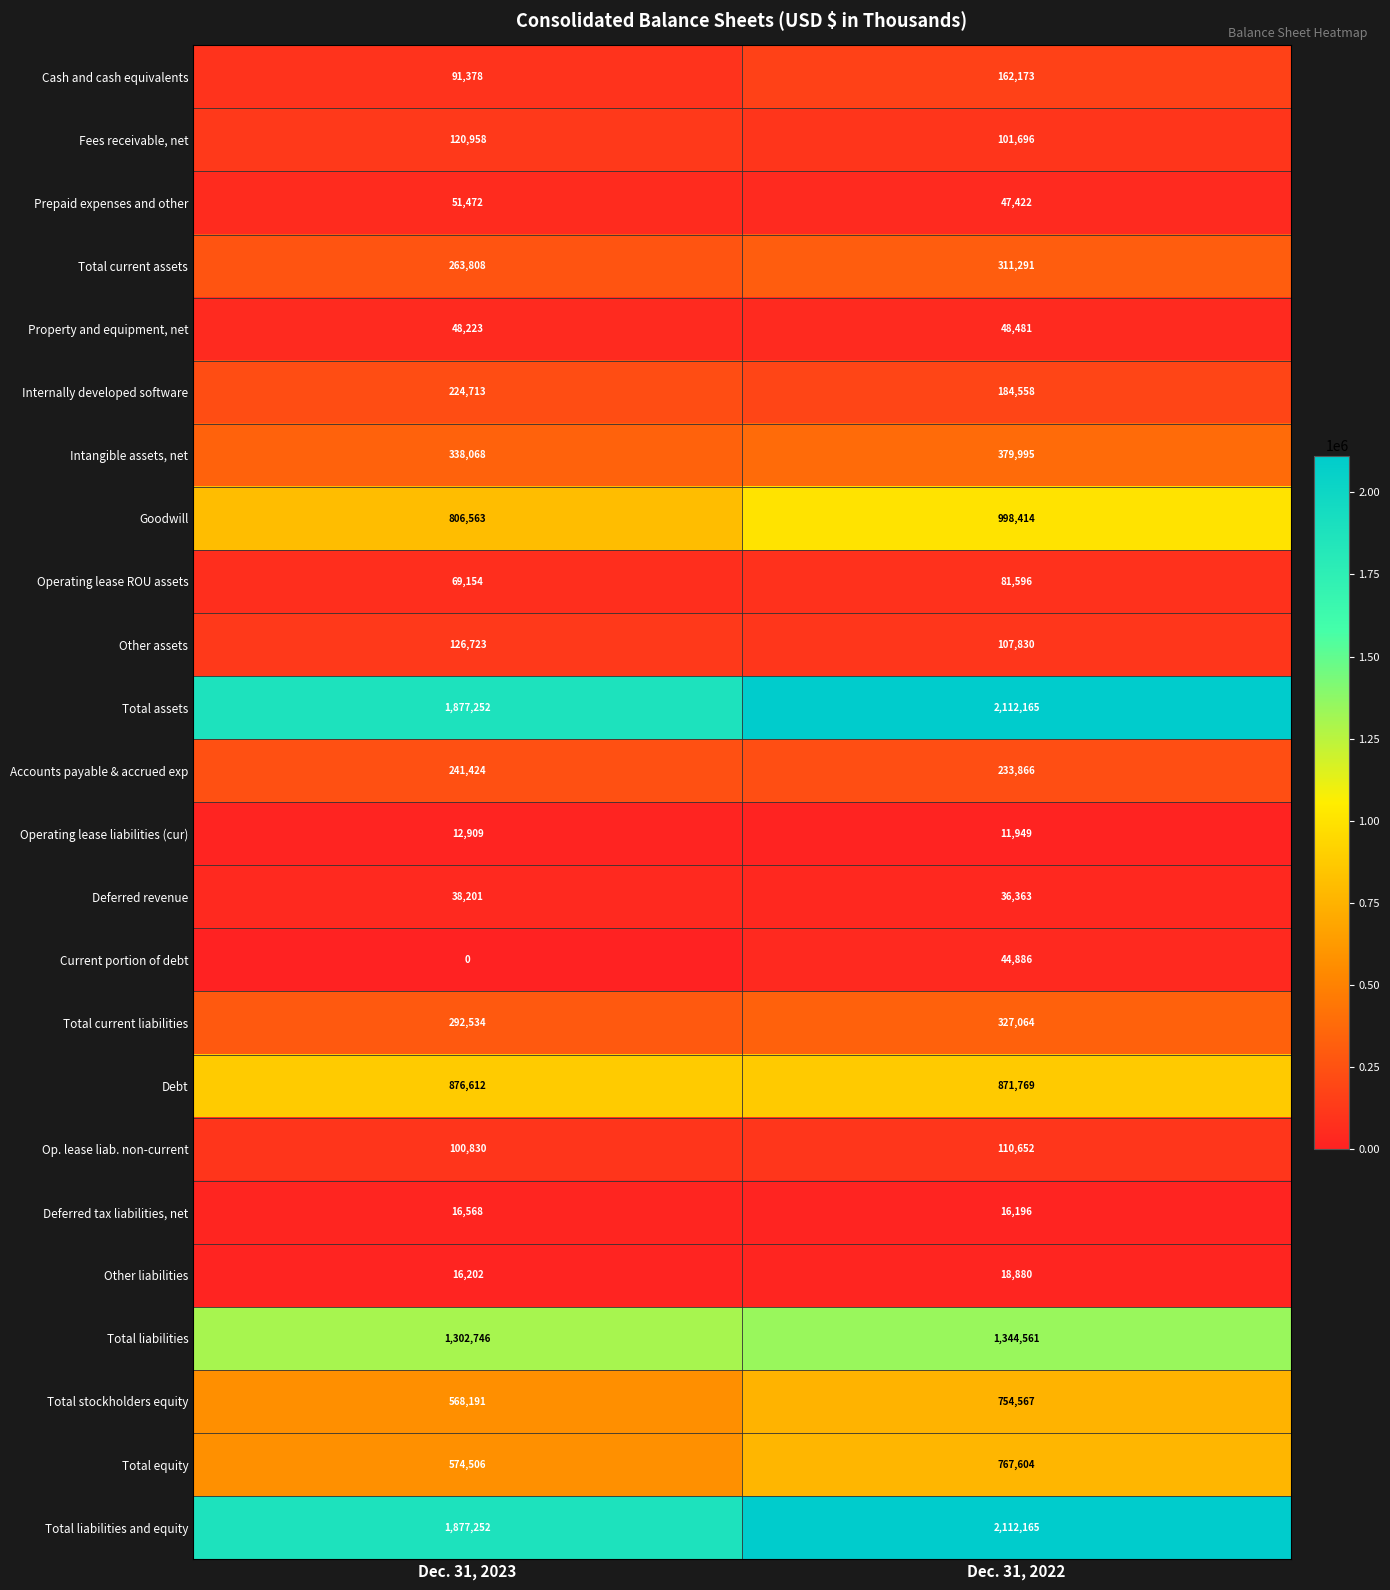

What is the maximum value shown in the chart?

2112165